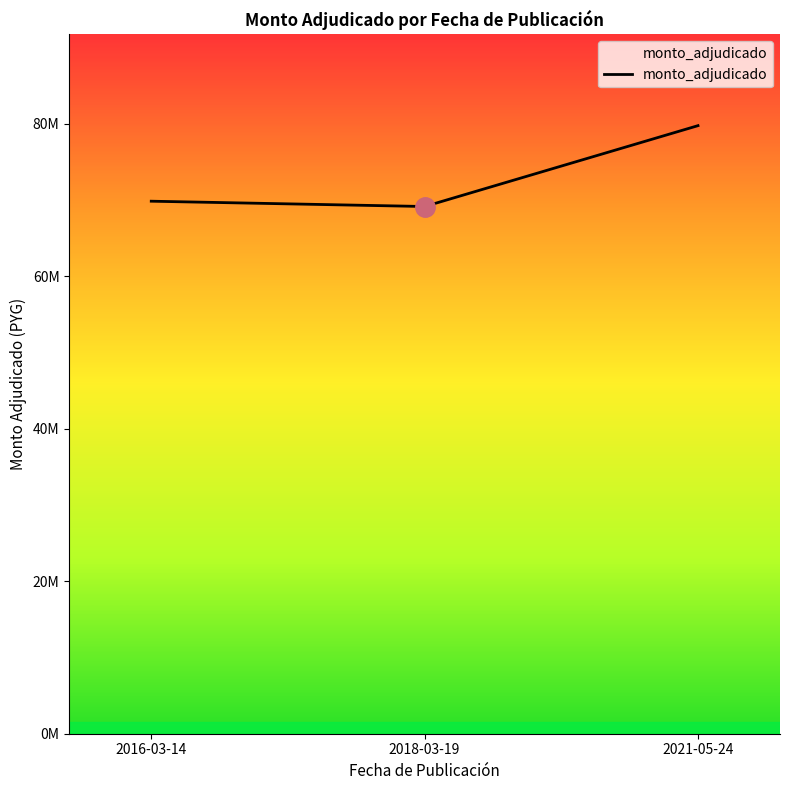

Does the chart have visible grid lines?

No